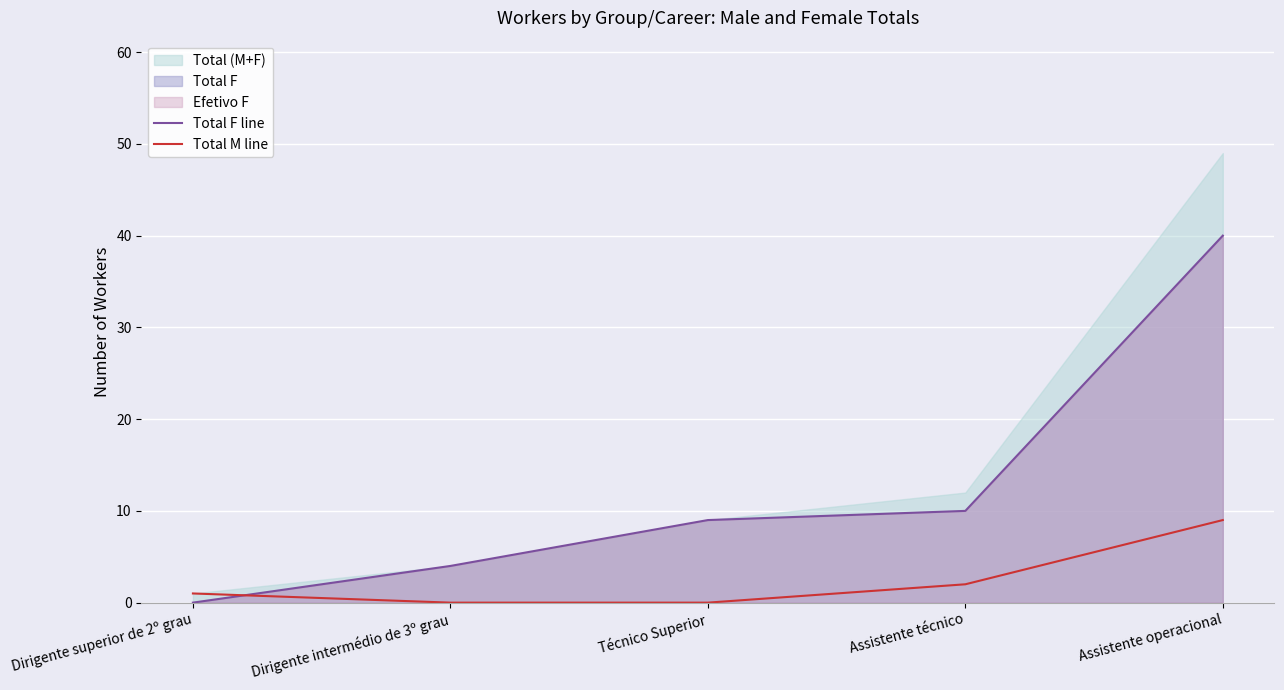

Between Dirigente intermédio de 3º grau and Assistente técnico, which series saw the biggest shift?

Total F line